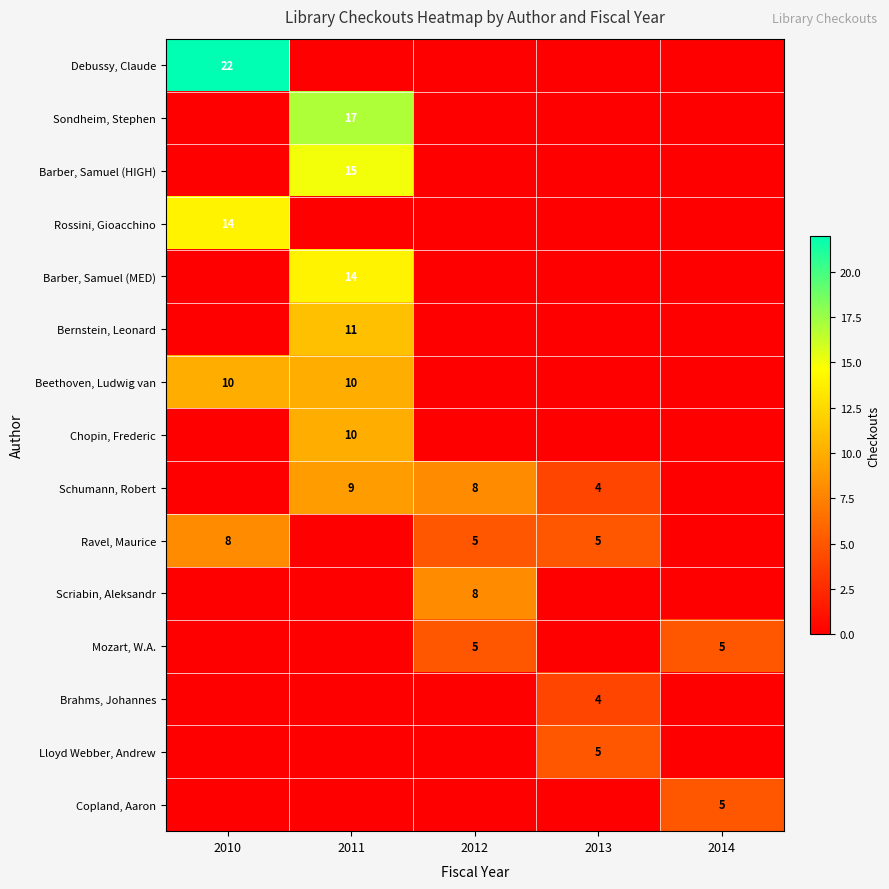

What is the maximum value shown in the chart?

22